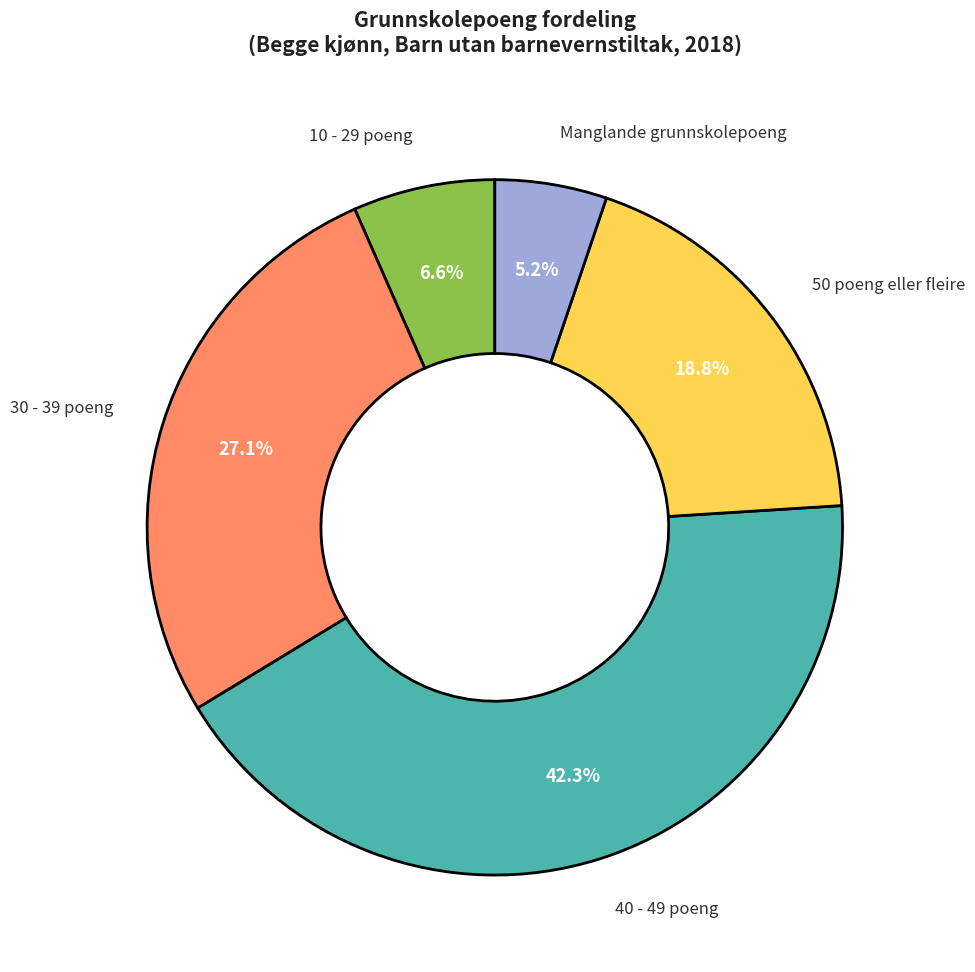

Does any single category account for the majority?

No